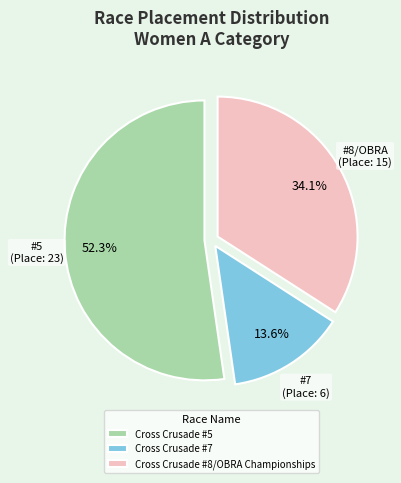

To the nearest percent, what is the difference between the largest and smallest slice percentages?

39%